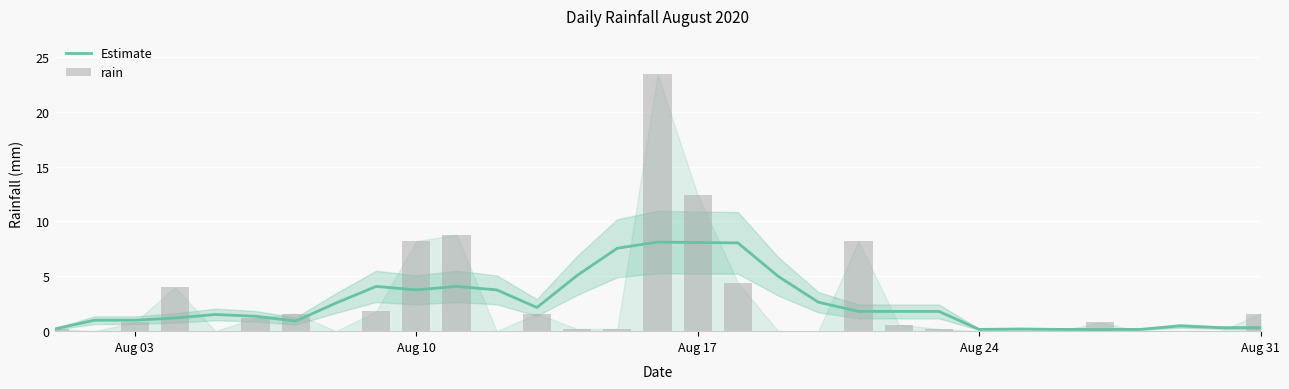

How many distinct data groups are displayed?

2